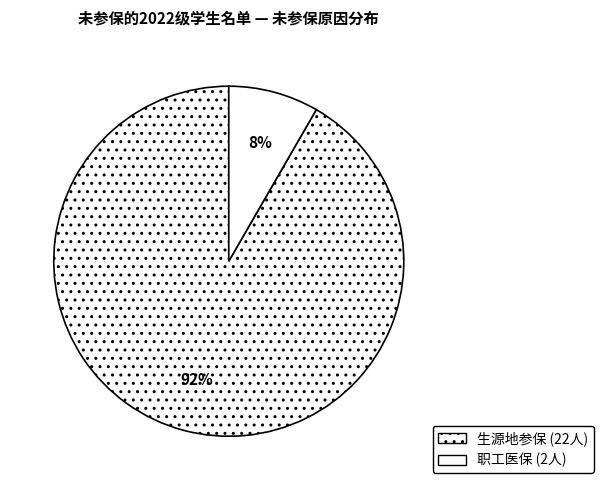

Is there any slice that represents more than half of the pie?

Yes